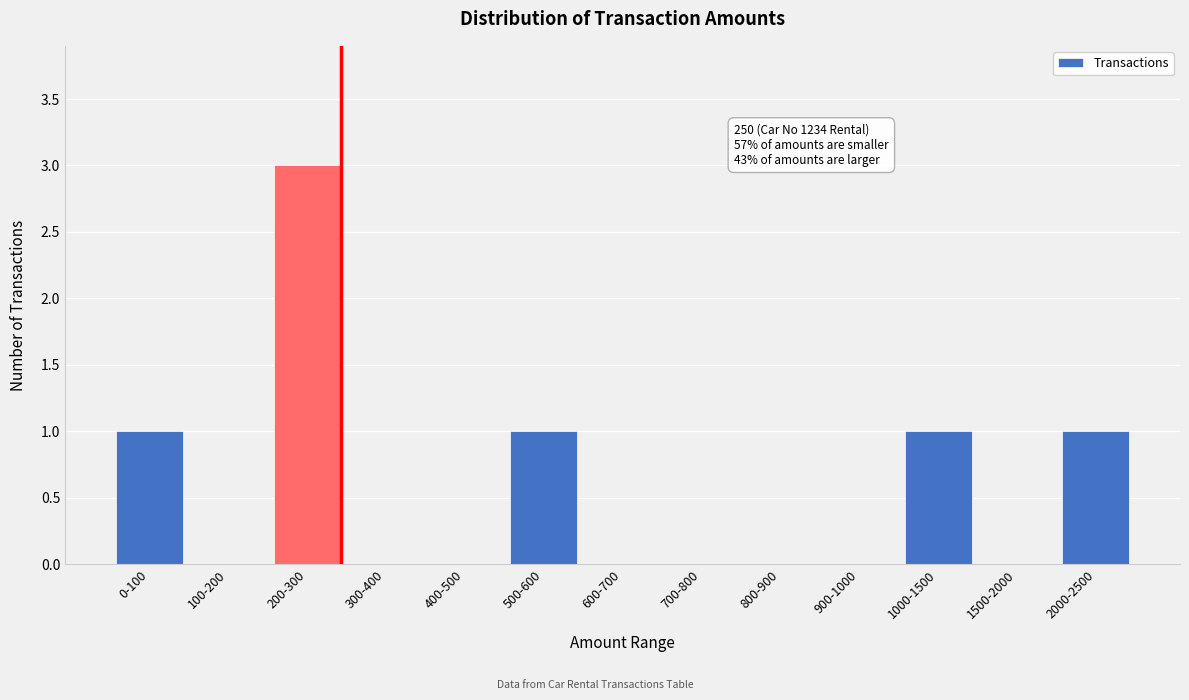

Reading left to right, list all the values displayed in this chart.

0-100=1	100-200=0	200-300=3	300-400=0	400-500=0	500-600=1	600-700=0	700-800=0	800-900=0	900-1000=0	1000-1500=1	1500-2000=0	2000-2500=1